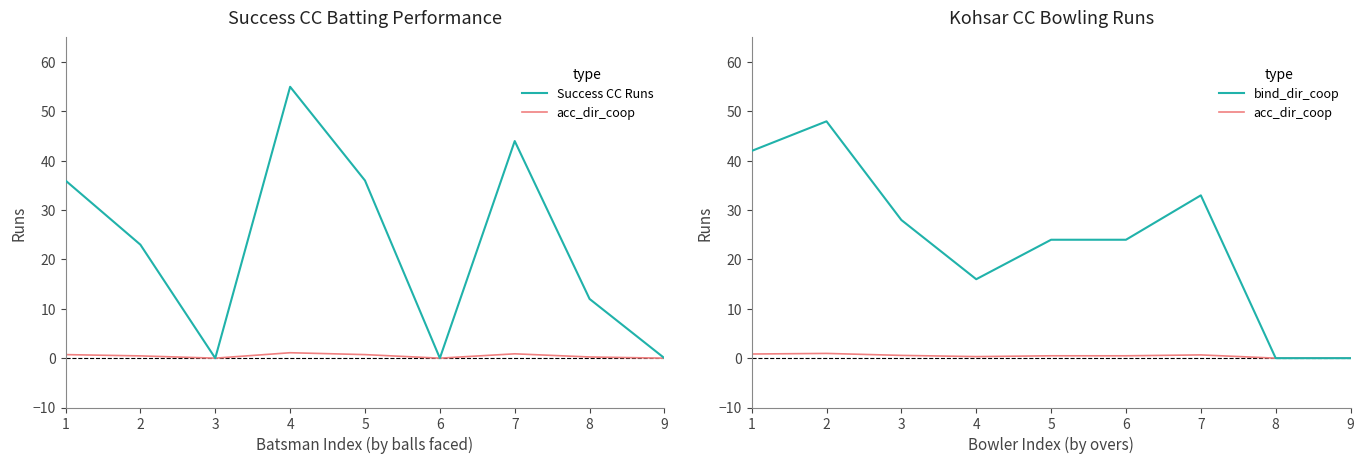

Between 7 and 9, which is larger?

7